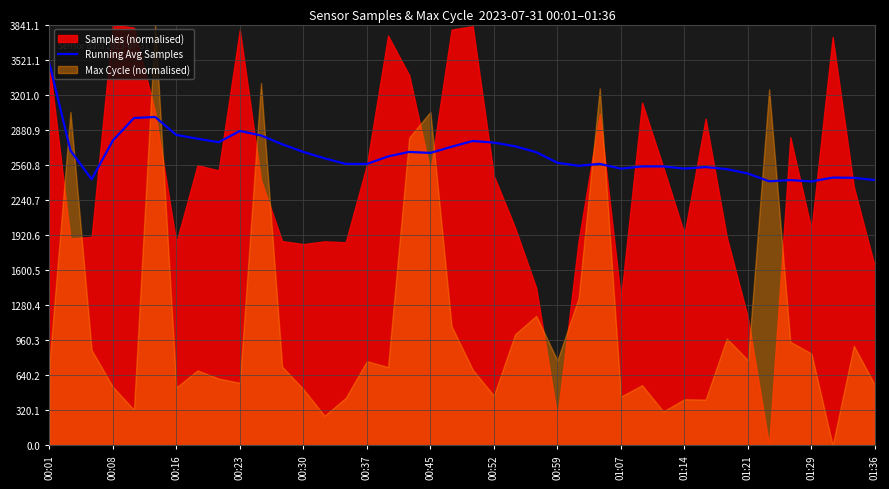

Which category has the highest value in the Running Avg Samples series?

00:01